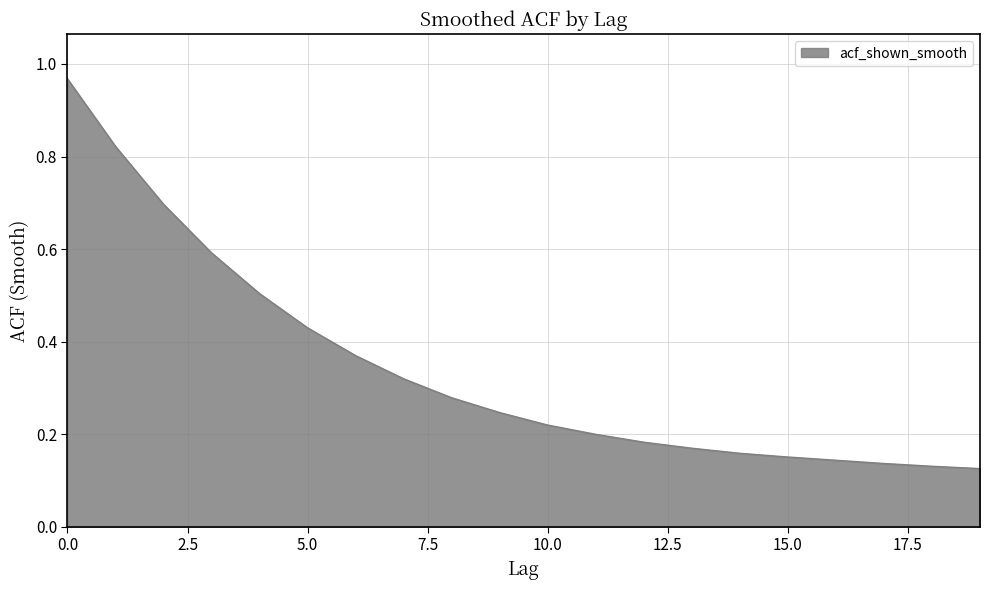

What is the value of the 13th point from the left?

0.2